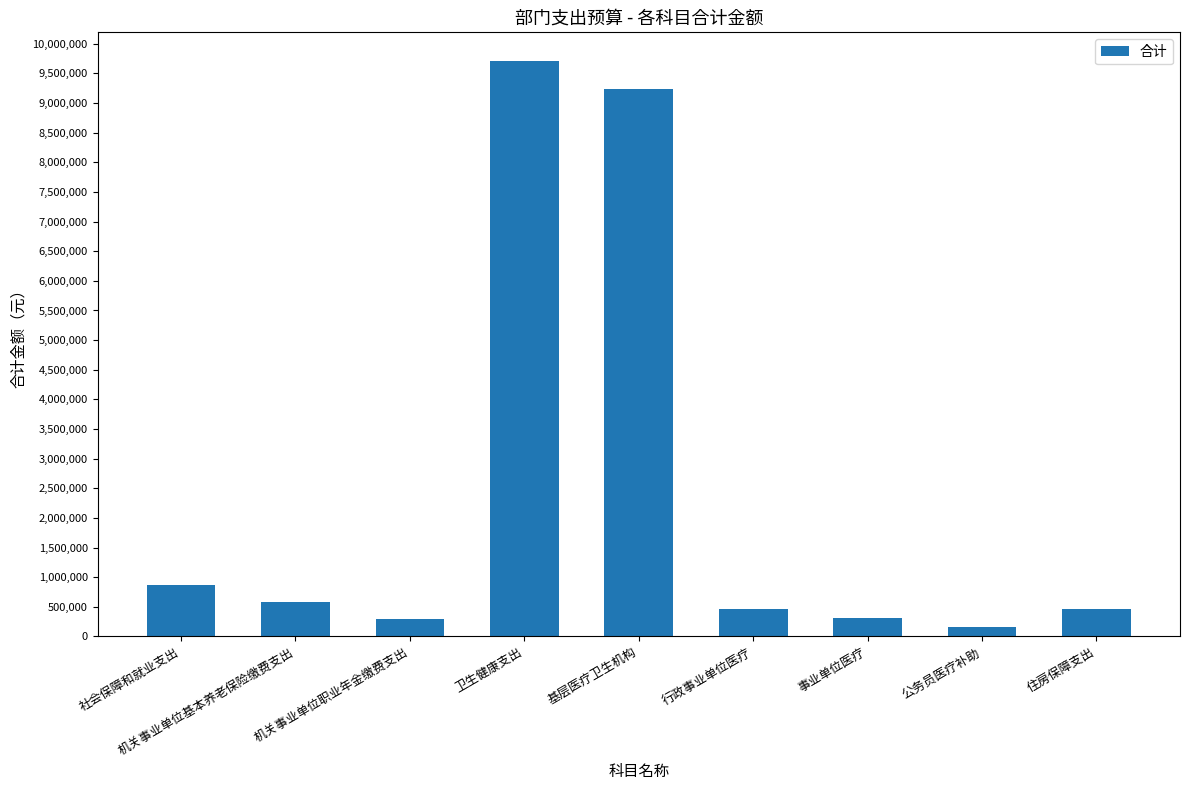

Which has a higher value, 行政事业单位医疗 or 基层医疗卫生机构?

基层医疗卫生机构